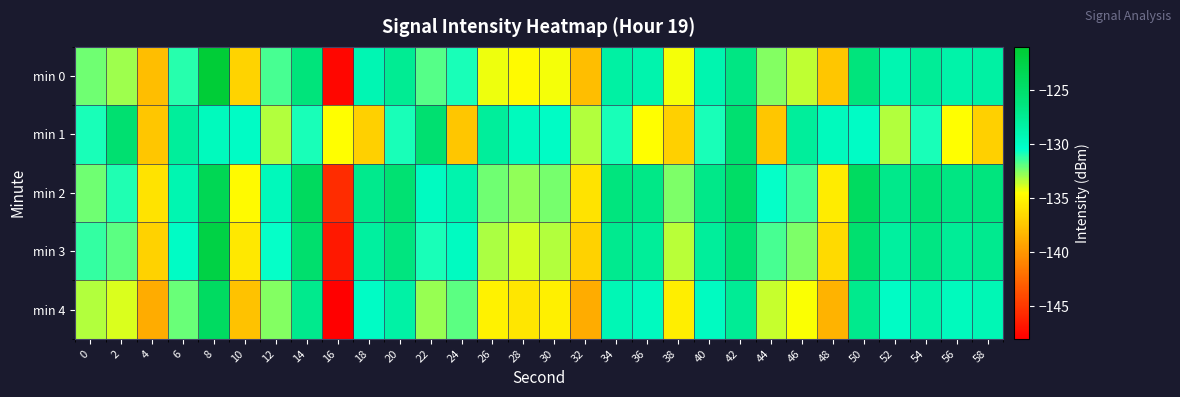

What is the smallest value displayed?

-148.7